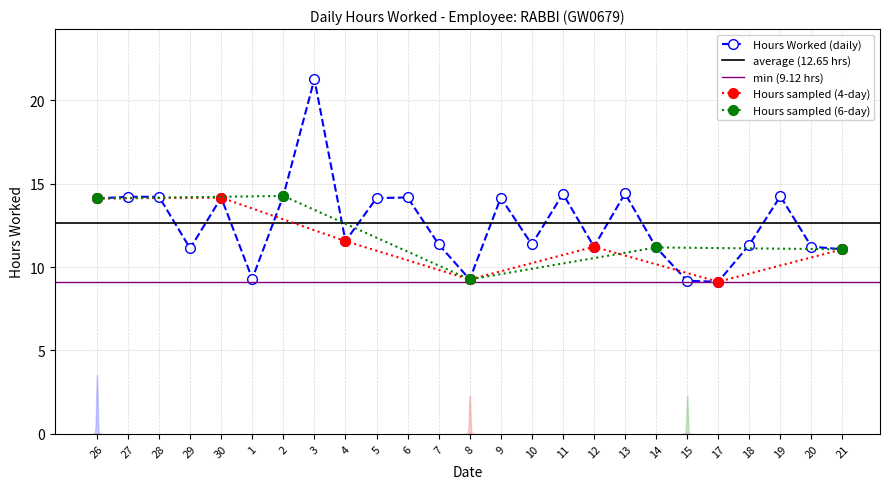

Read the value at 28.

14.2